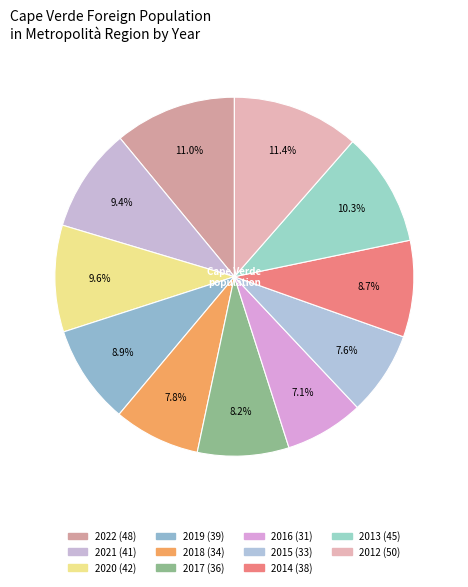

Is there a majority slice in this chart?

No